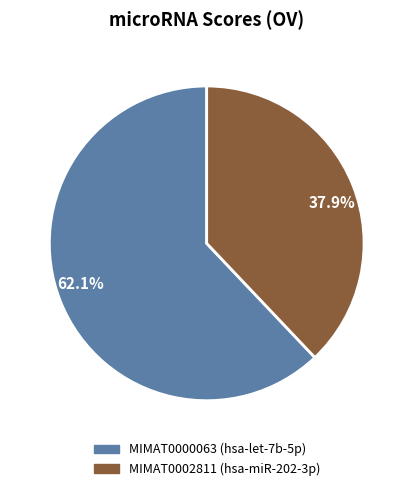

Which category has the smallest portion of the pie?

37.9%